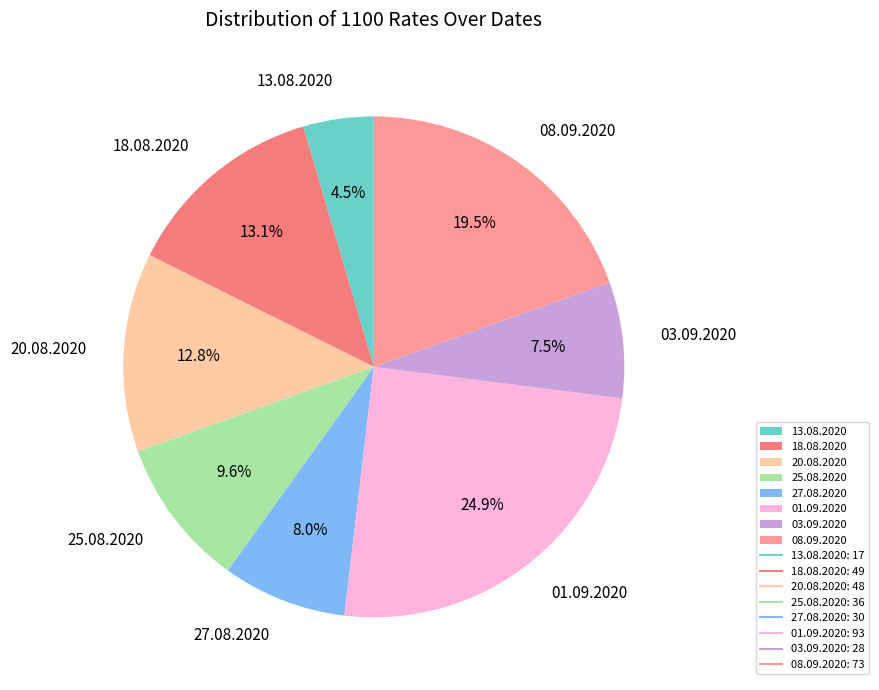

What is the largest slice in the pie chart?

01.09.2020